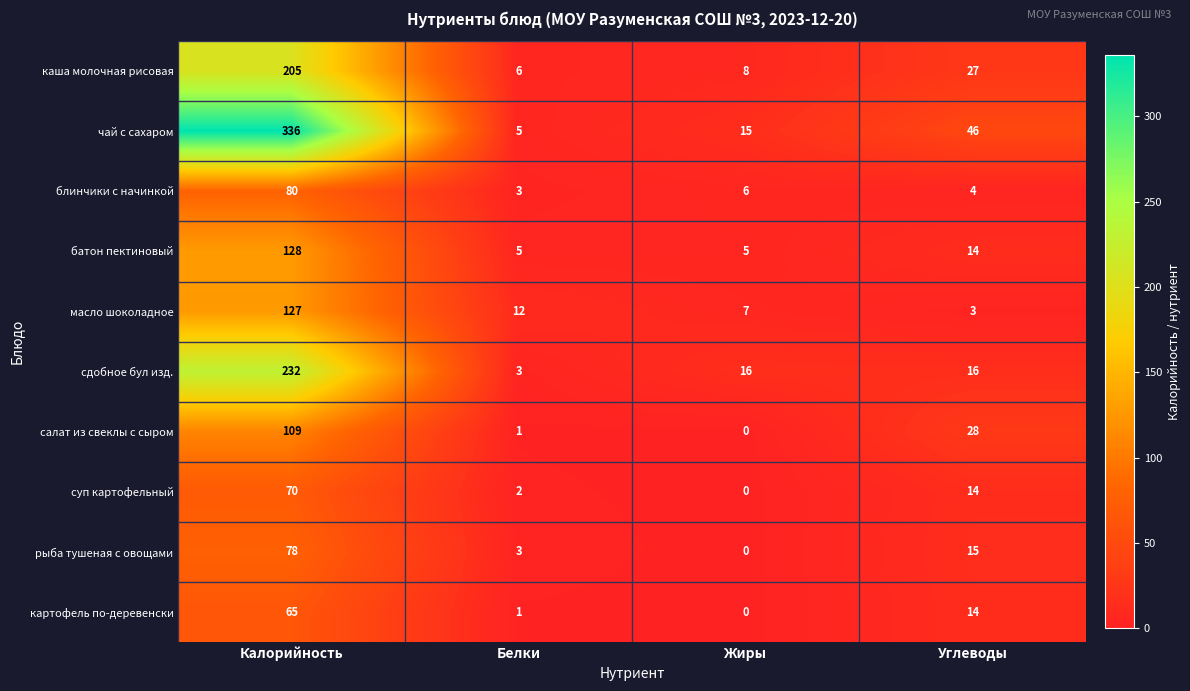

At which label is рыба тушеная с овощами closest to 39?

Углеводы